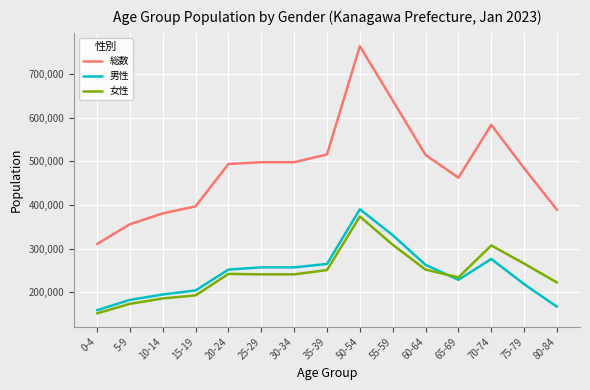

What is the approximate value of 男性 at 5-9?

182444